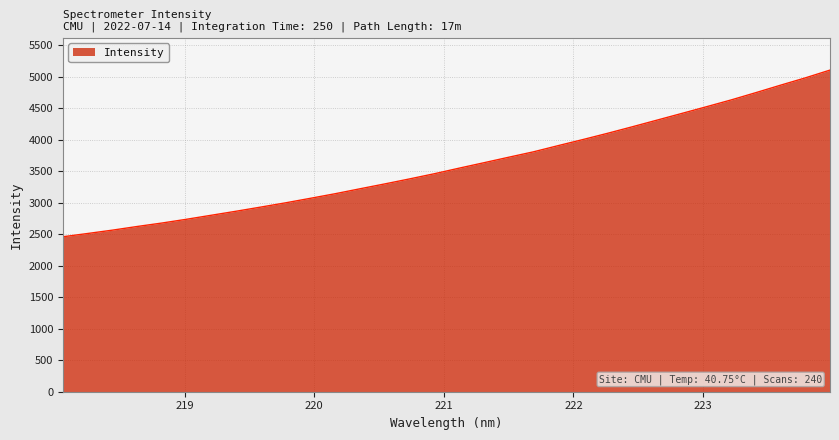

What is the smallest value displayed?

2461.3